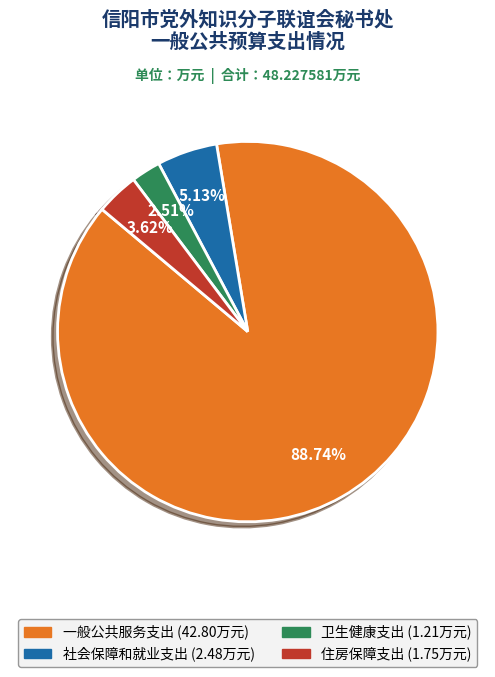

Does any single category account for the majority?

Yes